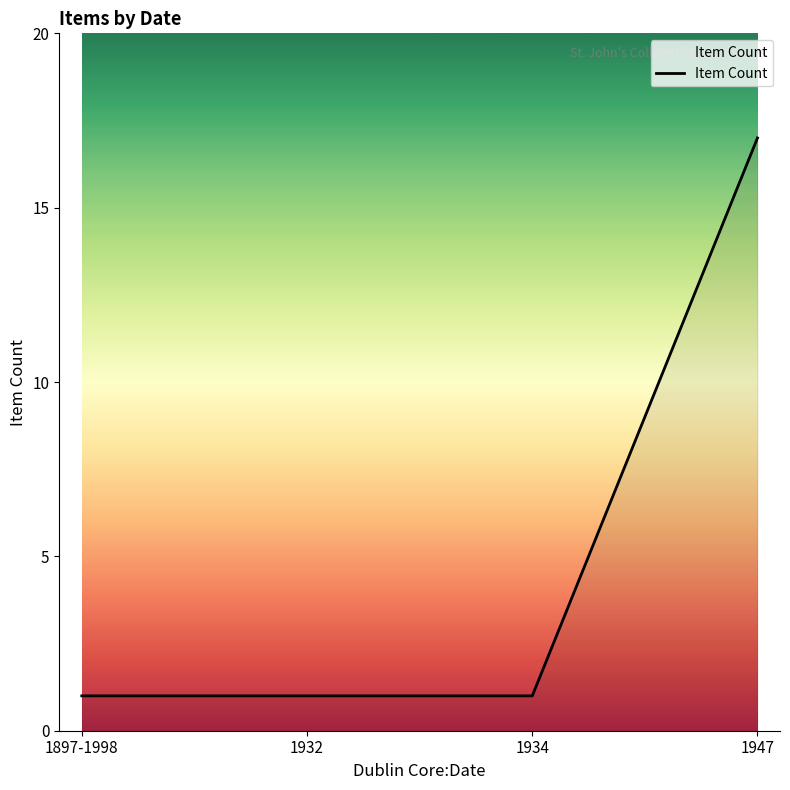

Count the values in the range 1 to 17.

4